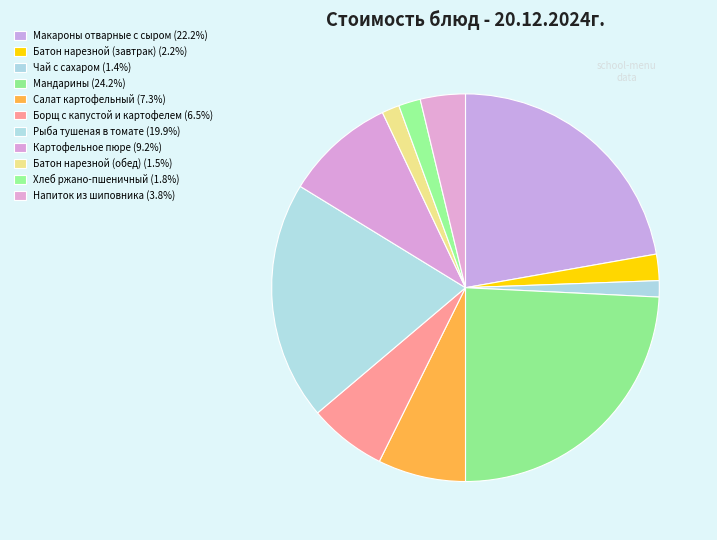

Count the number of slices in the pie.

11